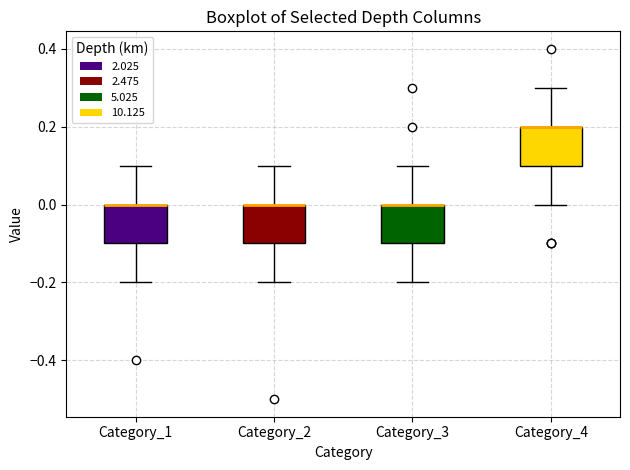

Reading left to right, transcribe this box plot: for each box, give where its median line is, the range the box spans, and where its two whiskers end, as read against the y-axis. The values are not printed on the chart, so give them approximately, as read against the axis.

Category_1: median 0.0 (drawn on the box's upper edge), box -0.1 to 0.0, whiskers -0.2 to 0.1
Category_2: median 0.0 (drawn on the box's upper edge), box -0.1 to 0.0, whiskers -0.2 to 0.1
Category_3: median 0.0 (drawn on the box's upper edge), box -0.1 to 0.0, whiskers -0.2 to 0.1
Category_4: median 0.2 (drawn on the box's upper edge), box 0.1 to 0.2, whiskers 0.0 to 0.3